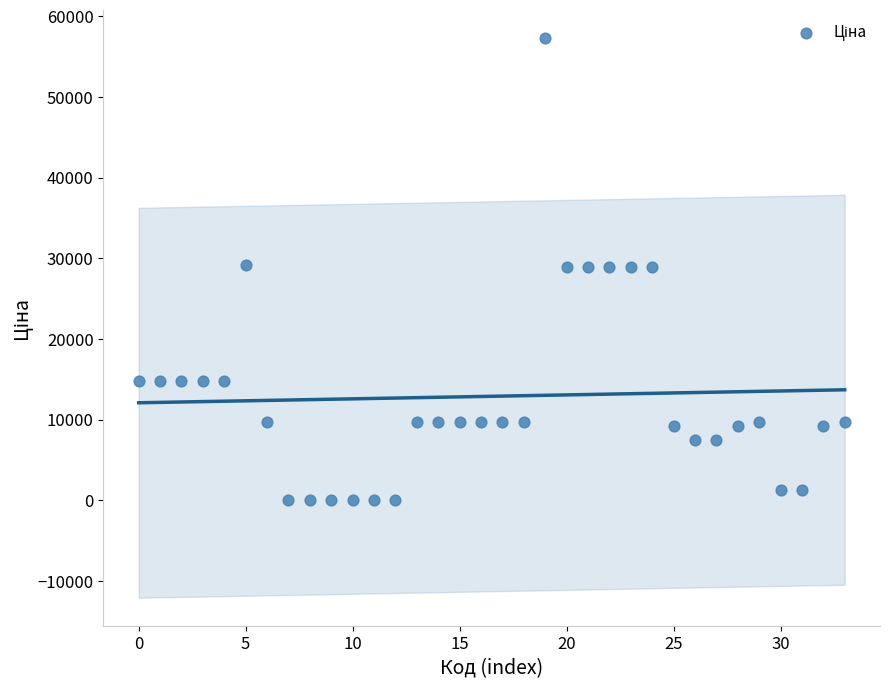

What is the range of Y values (max minus min)?

57202.1